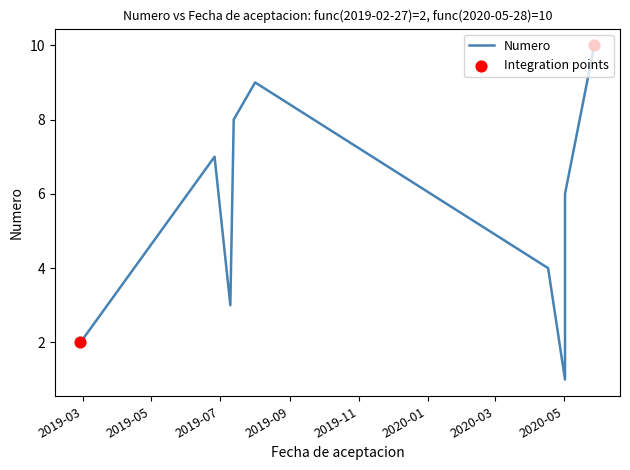

Between 2020-05-02 and 2020-05-02, which is larger?

2020-05-02